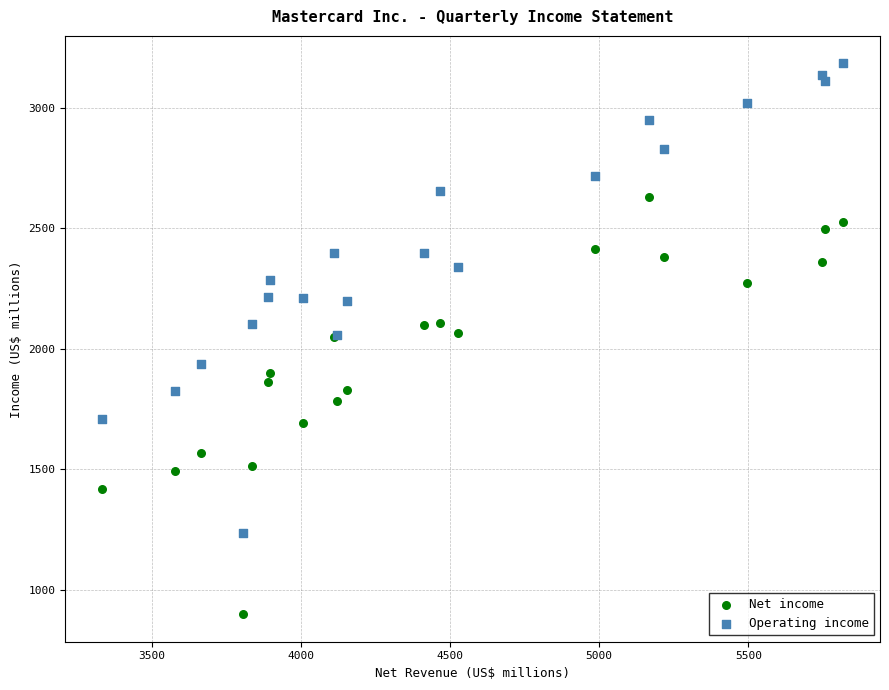

Which series has the largest Y range (max minus min)?

Operating income